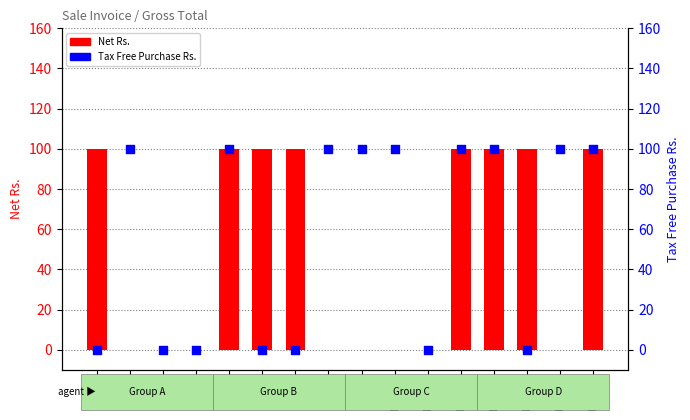

At how many categories does at least one series exceed 67?

13